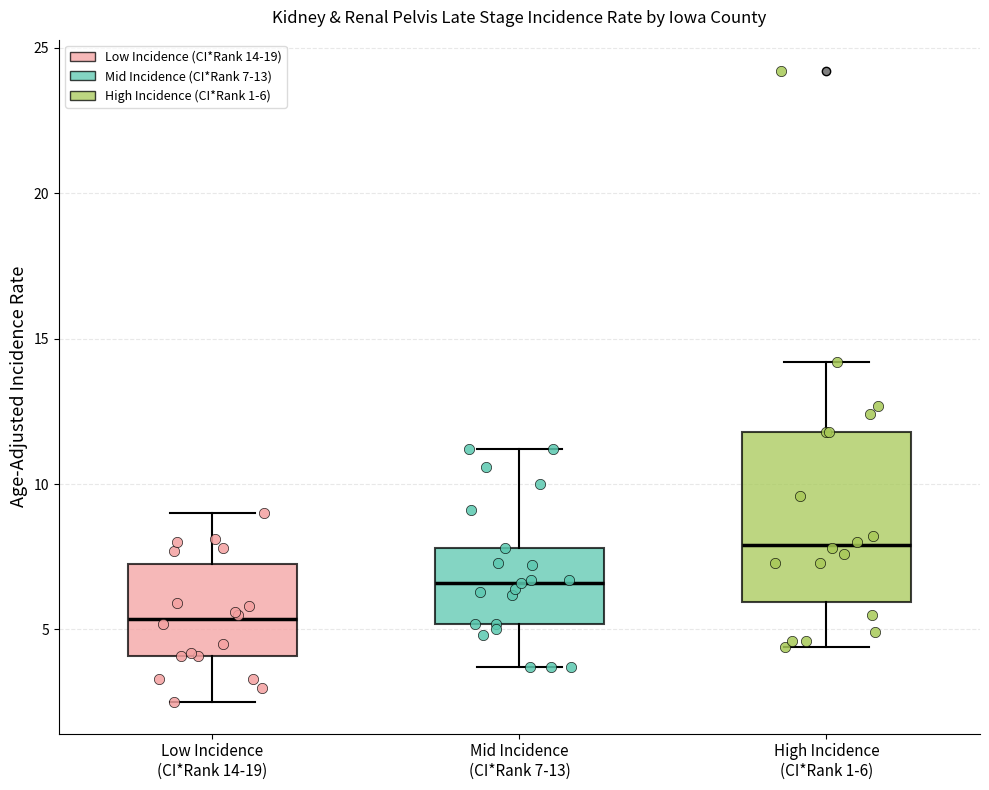

Reading left to right, transcribe this box plot: for each box, give where its median line is, the range the box spans, and where its two whiskers end, as read against the y-axis. The values are not printed on the chart, so give them approximately, as read against the axis.

Low Incidence (CI*Rank 14-19): median 5.5, box 4.0 to 7.5, whiskers 2.5 to 9.0
Mid Incidence (CI*Rank 7-13): median 6.5, box 5.0 to 8.0, whiskers 3.5 to 11.0
High Incidence (CI*Rank 1-6): median 8.0, box 6.0 to 12.0, whiskers 4.5 to 14.0